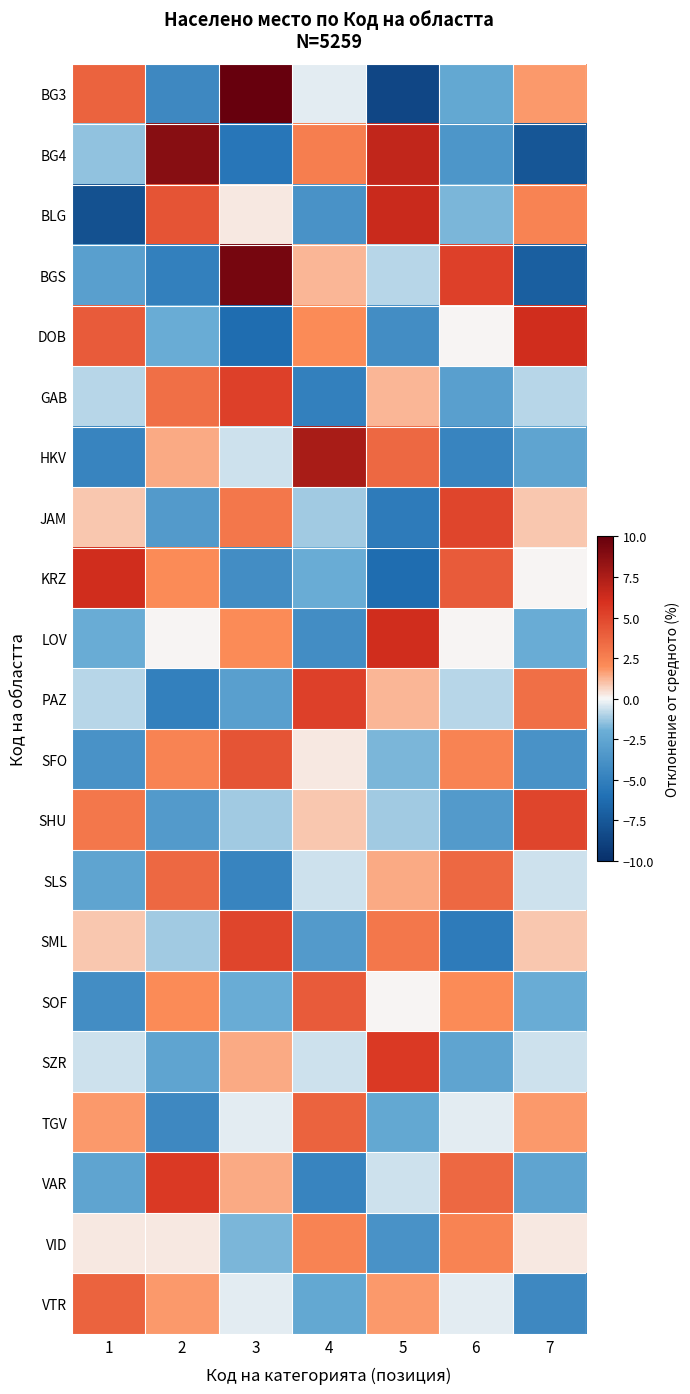

At 5, list the series in order from largest to smallest.

BG4, BLG, LOV, SZR, HKV, SML, VTR, SLS, GAB, PAZ, SOF, VAR, BGS, SHU, SFO, TGV, VID, DOB, JAM, KRZ, BG3